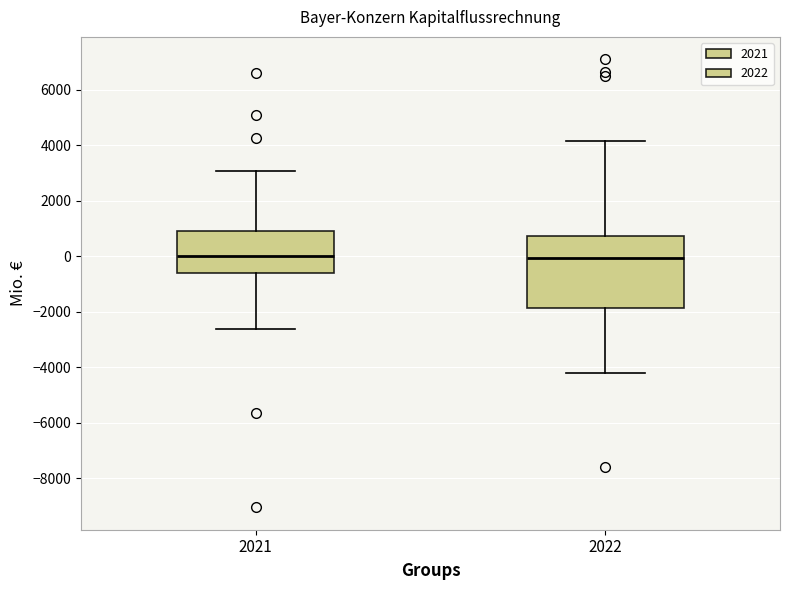

Which box is the tallest, from its lower edge to its upper edge?

2022